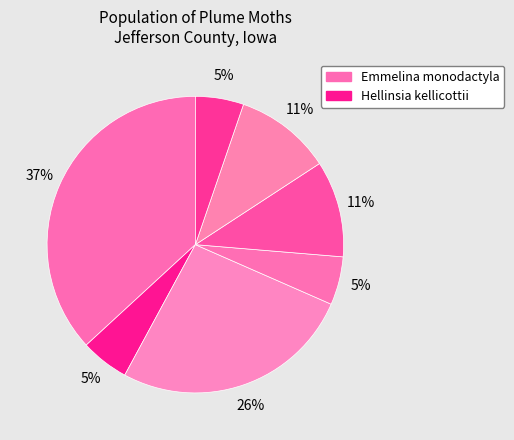

Count the number of slices in the pie.

7